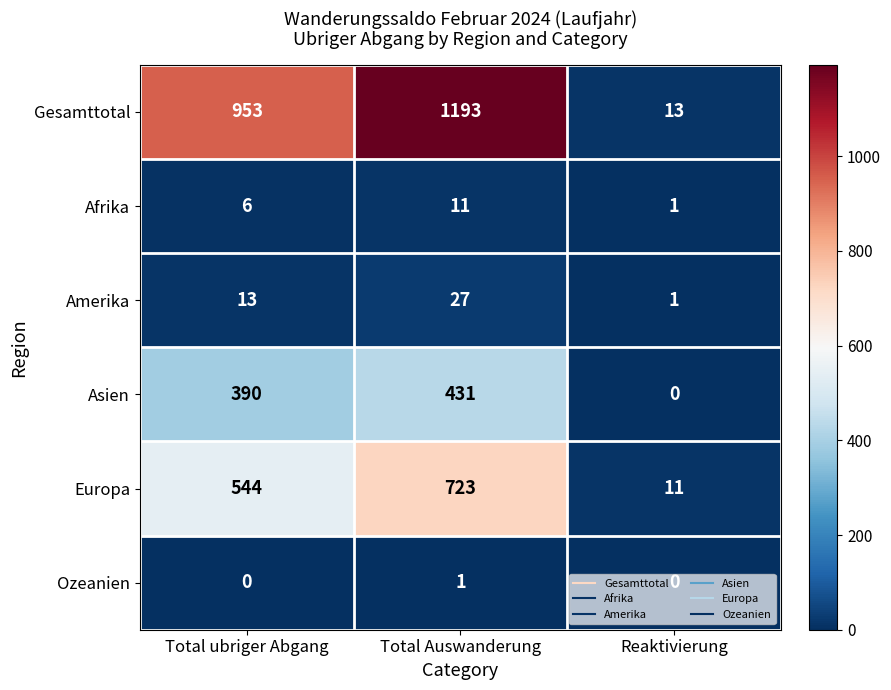

What is the approximate value of Amerika at Total Auswanderung, to the nearest 5?

25